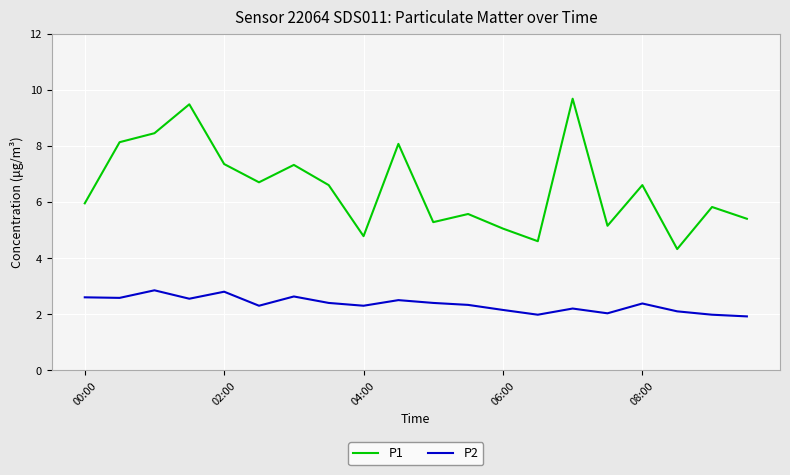

What is the difference between the second highest and second lowest values in the P1 series?

4.9